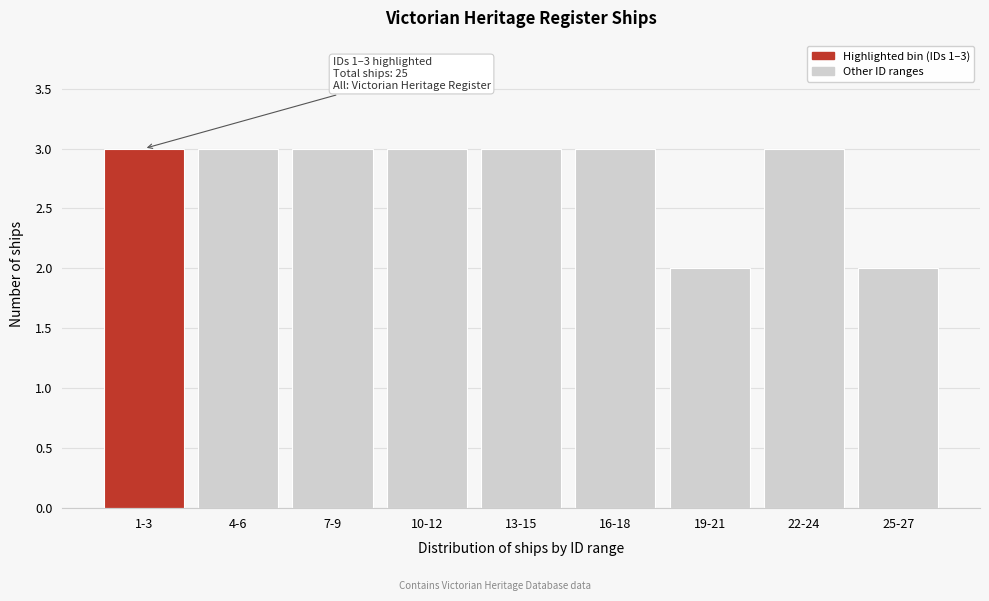

Reading left to right, list all the values displayed in this chart.

1-3=3	4-6=3	7-9=3	10-12=3	13-15=3	16-18=3	19-21=2	22-24=3	25-27=2